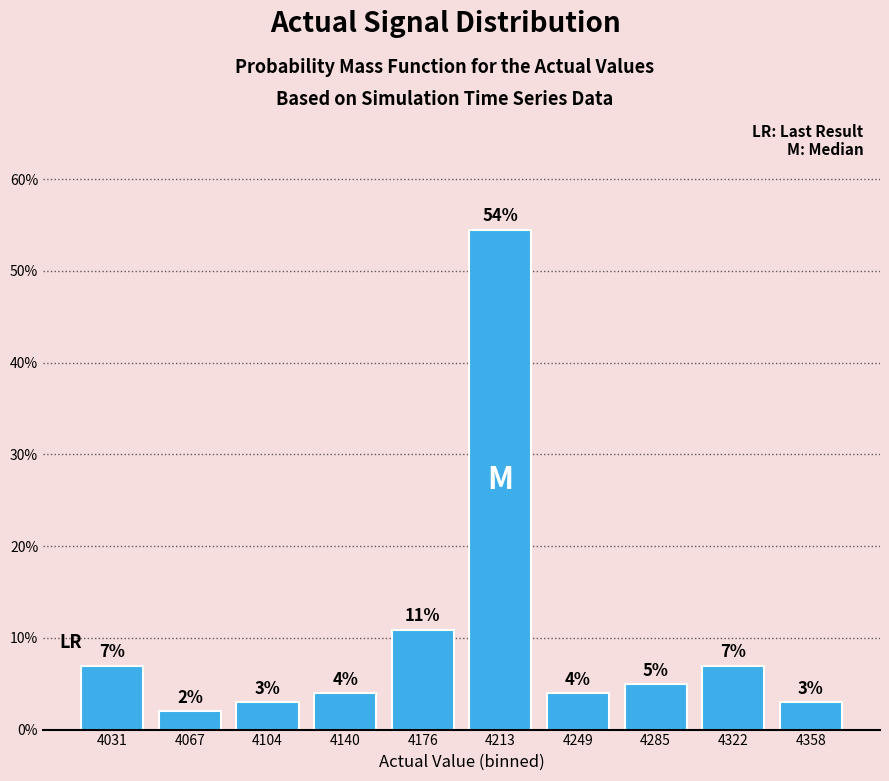

Is it true that the value at 4213 is 54.5?

True